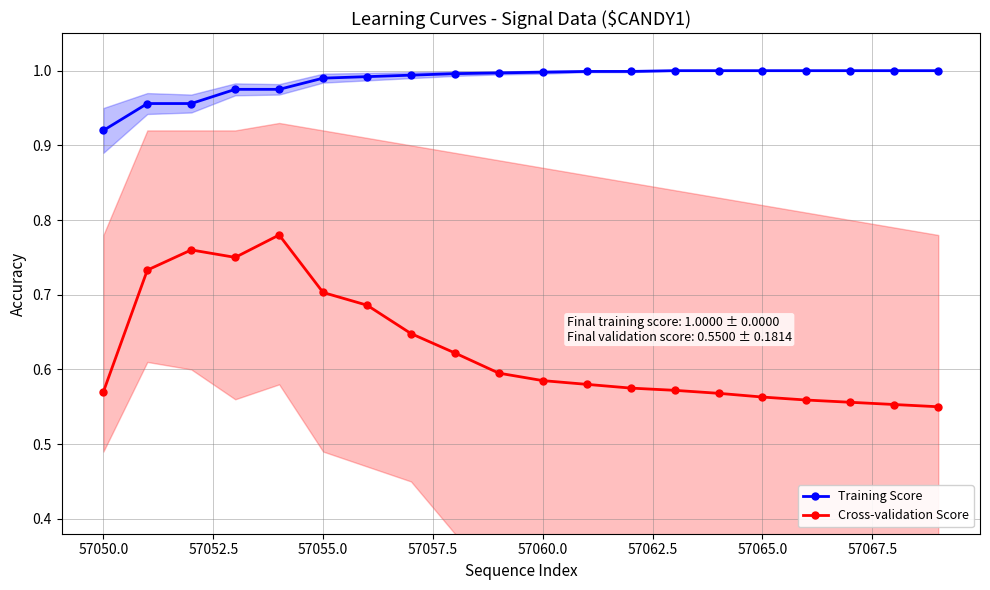

Does the chart display data point markers on the line(s)?

Yes